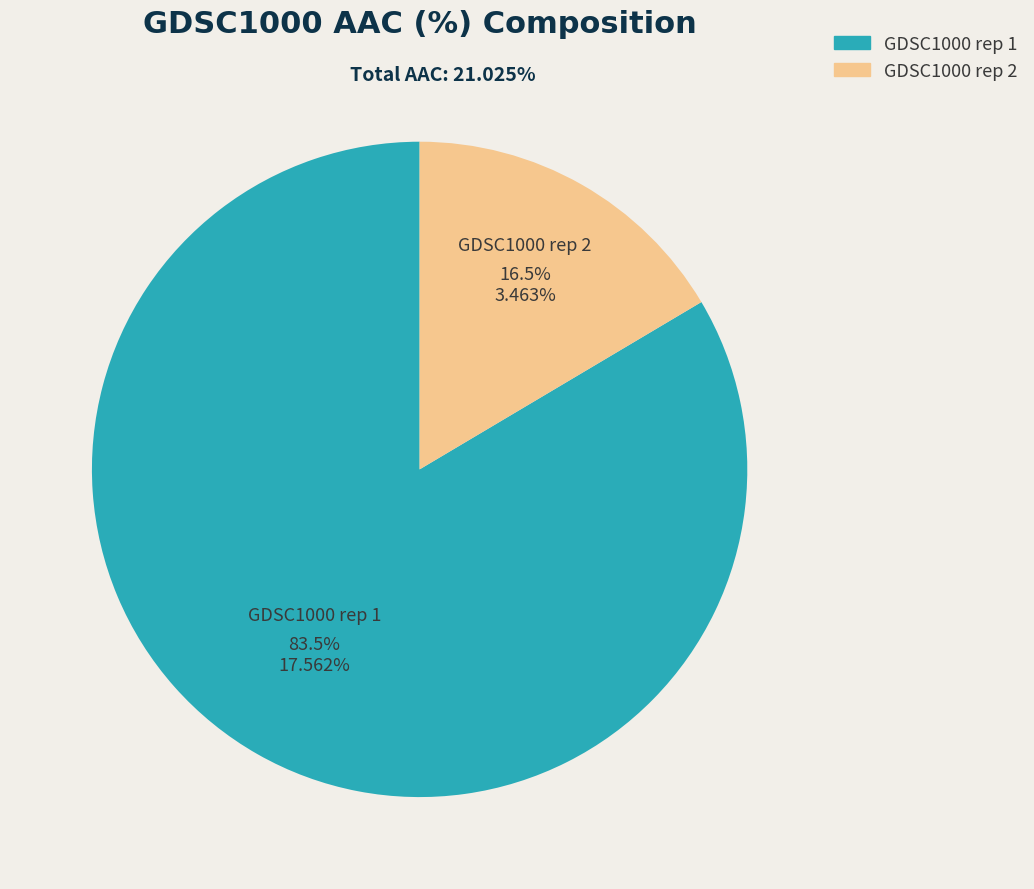

What is the ratio of the value at GDSC1000 rep 1 to the value at GDSC1000 rep 2?

5.1